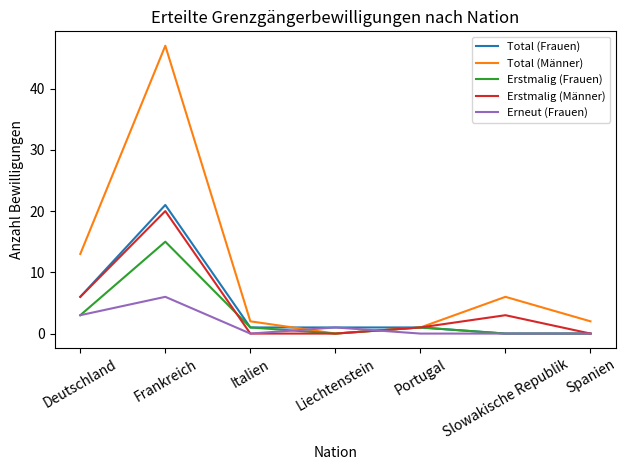

What position from the left is Liechtenstein?

4